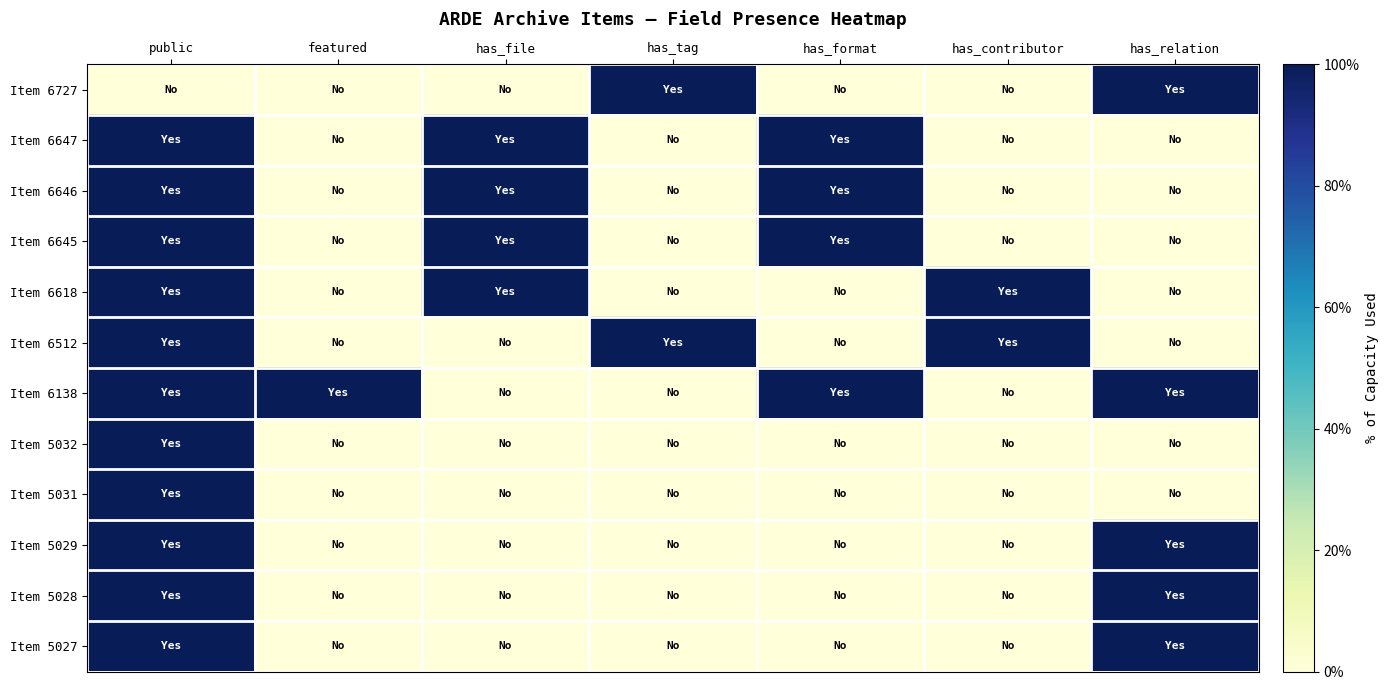

Rank the series by their maximum value, from highest to lowest.

Item 6727, Item 6647, Item 6646, Item 6645, Item 6618, Item 6512, Item 6138, Item 5032, Item 5031, Item 5029, Item 5028, Item 5027